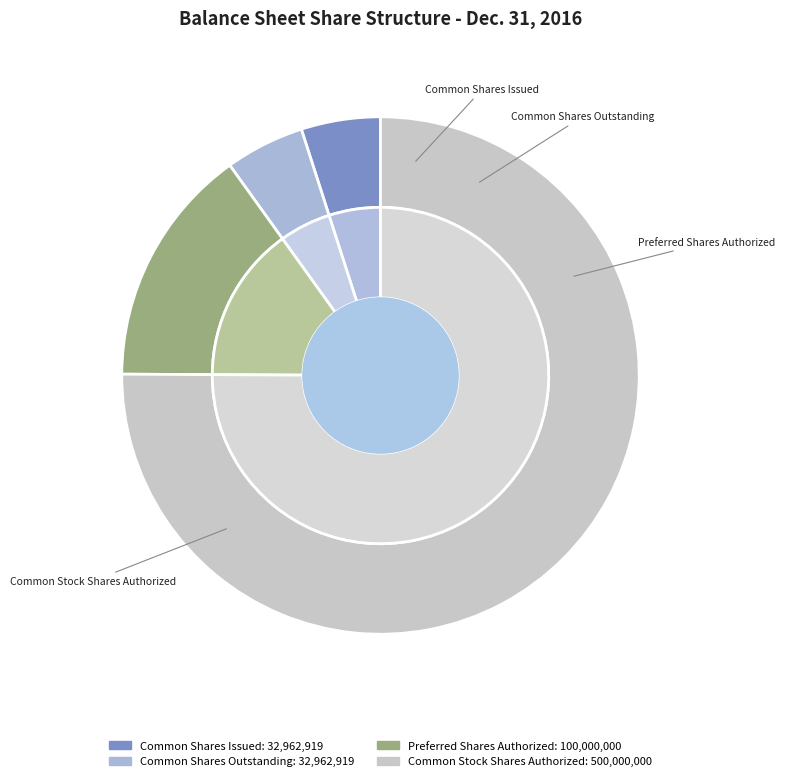

Does any single category account for the majority?

Yes